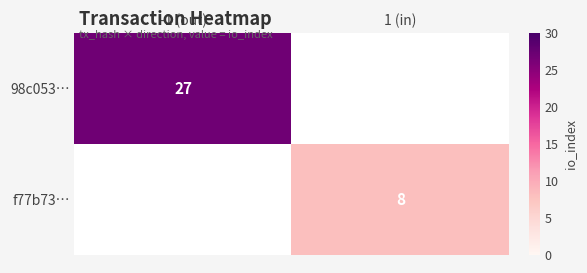

True or false: f77b73… has a value of 8 at 1 (in).

True